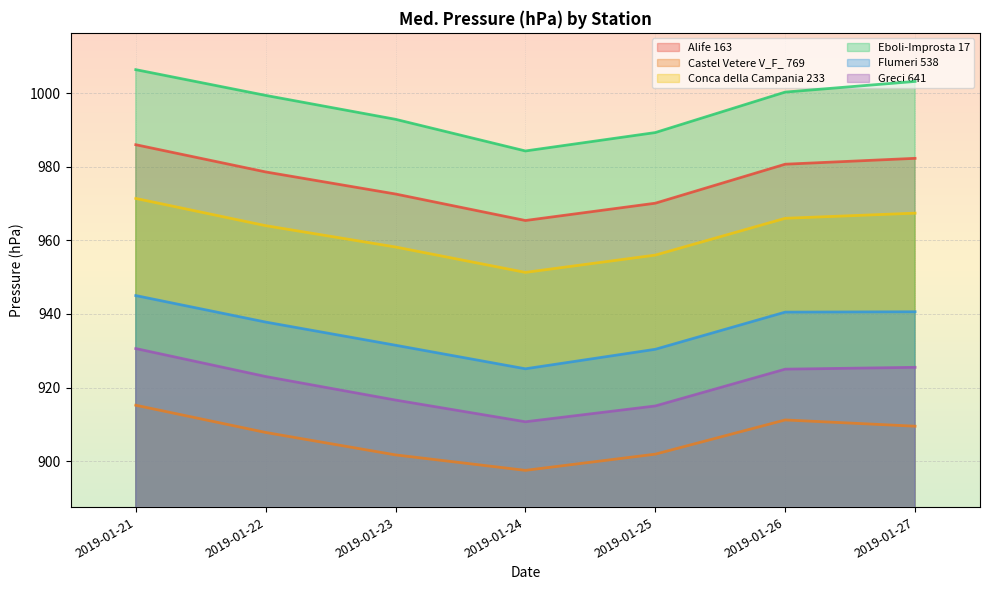

What is the difference between the Eboli-Improsta 17 values at 2019-01-26 and 2019-01-27?

2.9